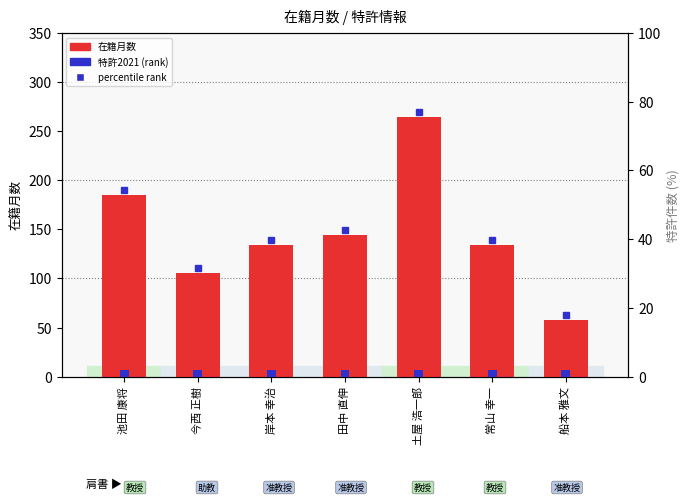

Is the value of 在籍月数 at 池田 康将 greater than the value of 特許2021 at 田中 直伸?

Yes